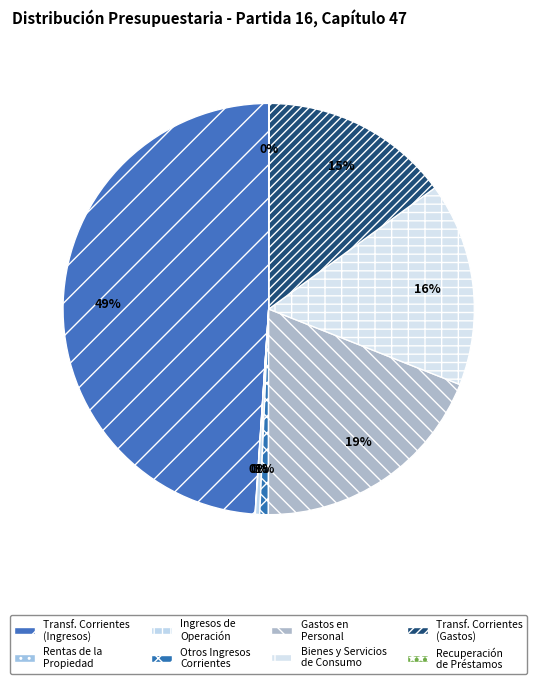

To the nearest percent, what is the difference between the largest and smallest slice percentages?

49%